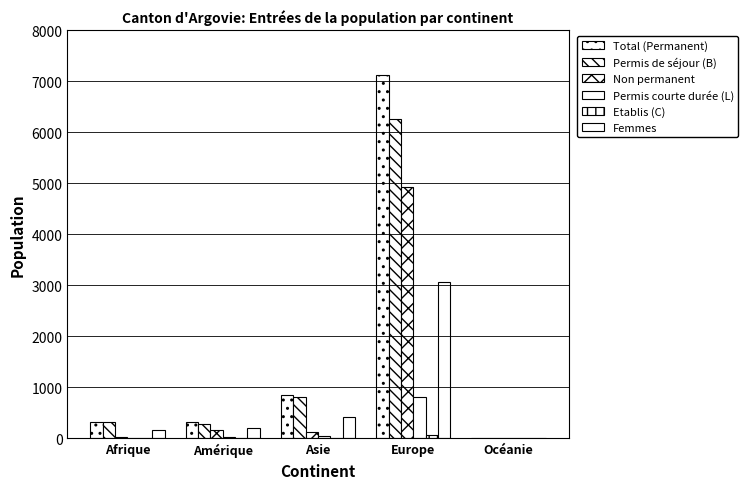

Count the number of categories in the chart.

5